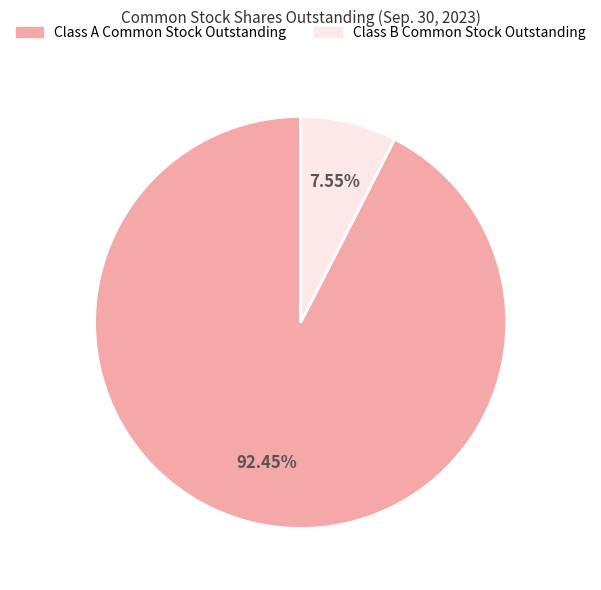

To the nearest percent, what is the difference between the Class B Common Stock Outstanding and Class A Common Stock Outstanding slice percentages?

85%